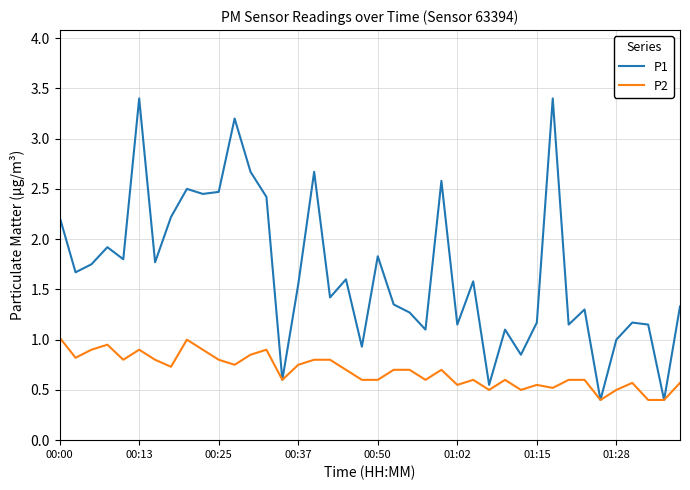

Which series has the widest spread of values?

P1